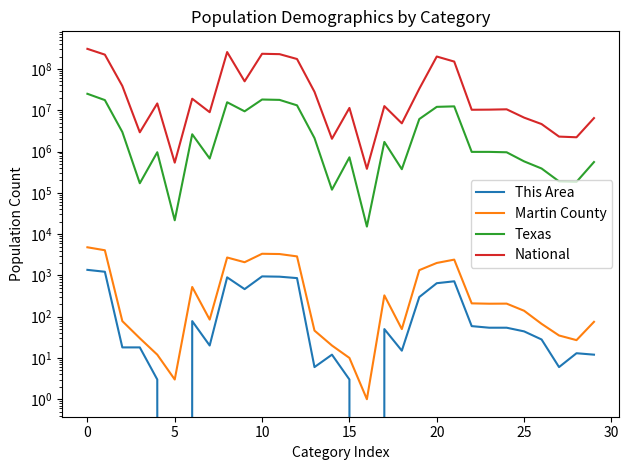

What is the difference between the National values at 5 and 10?

195634752